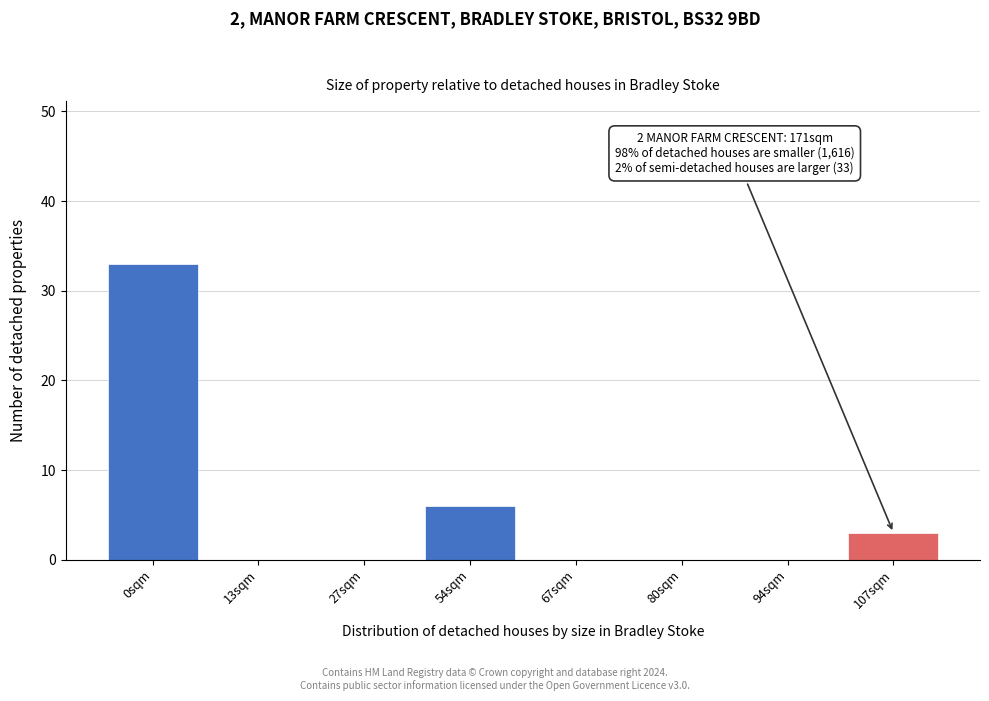

Reading right to left, extract all data points from this chart.

107sqm=3	94sqm=0	80sqm=0	67sqm=0	54sqm=6	27sqm=0	13sqm=0	0sqm=33